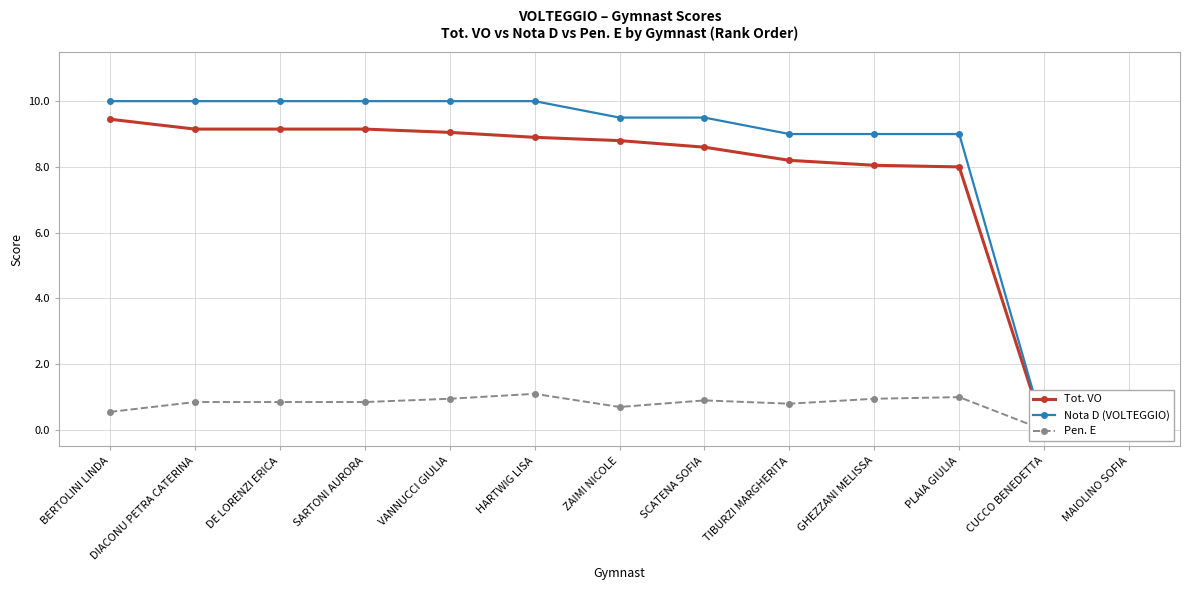

The Pen. E series shows 0.2 at GHEZZANI MELISSA. True or false?

False